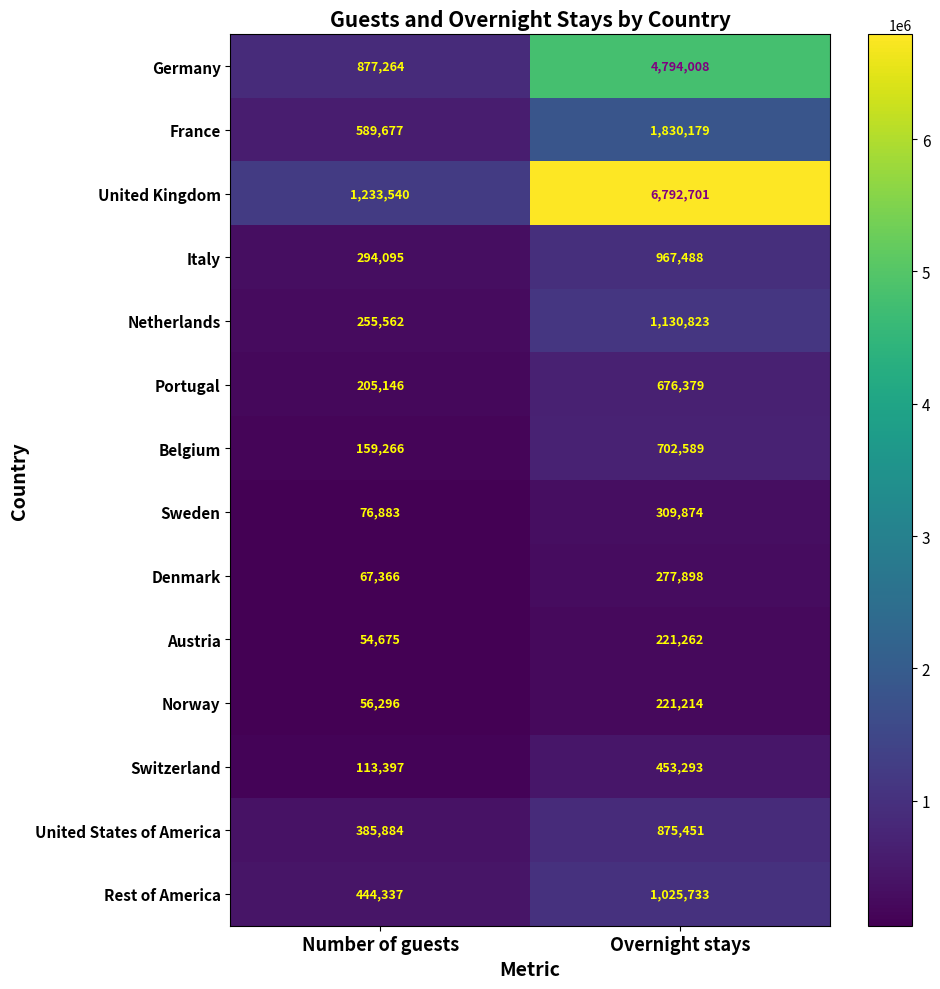

Reading left to right, what are all the values shown in this chart?

Germany: Number of guests=877264	Overnight stays=4794008
France: Number of guests=589677	Overnight stays=1830179
United Kingdom: Number of guests=1233540	Overnight stays=6792701
Italy: Number of guests=294095	Overnight stays=967488
Netherlands: Number of guests=255562	Overnight stays=1130823
Portugal: Number of guests=205146	Overnight stays=676379
Belgium: Number of guests=159266	Overnight stays=702589
Sweden: Number of guests=76883	Overnight stays=309874
Denmark: Number of guests=67366	Overnight stays=277898
Austria: Number of guests=54675	Overnight stays=221262
Norway: Number of guests=56296	Overnight stays=221214
Switzerland: Number of guests=113397	Overnight stays=453293
United States of America: Number of guests=385884	Overnight stays=875451
Rest of America: Number of guests=444337	Overnight stays=1025733